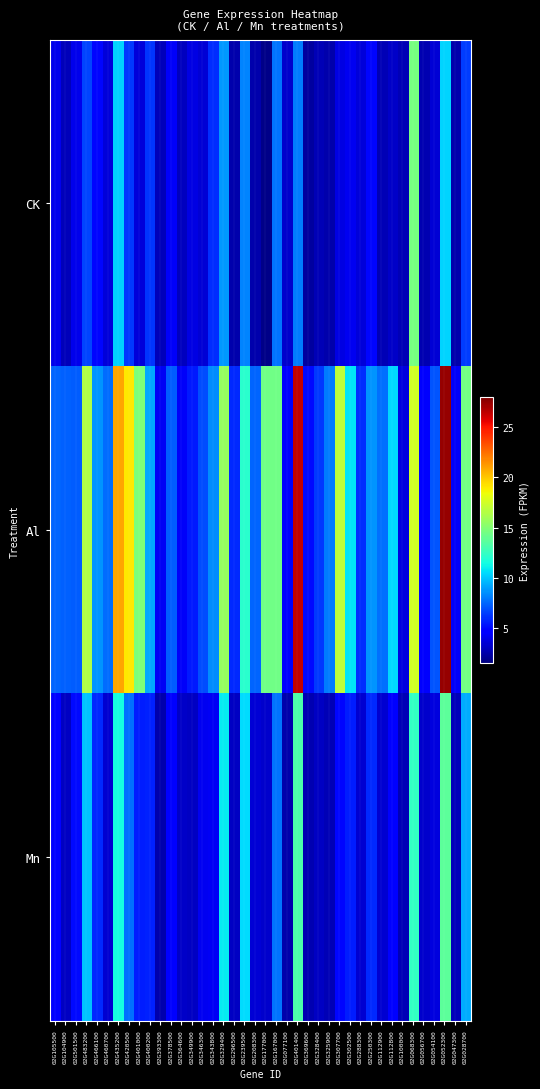

Reading right to left, what are all the values shown in this chart?

CK: 02G028700=6.4	02G047300=2.6	02G052300=10.4	02G054100=3.5	02G056700=2.7	02G068300=14.6	02G100000=2.8	02G112800=3.3	02G112900=2.8	02G250300=5.0	02G288300=3.6	02G302500=4.1	02G307700=3.8	02G325900=2.5	02G328400=2.8	02G369600=2.3	02G401400=8.1	02G077100=3.3	02G167000=7.9	02G177000=1.8	02G208300=2.6	02G239500=8.3	02G296500=2.6	02G329400=8.8	02G343800=6.0	02G346300=3.6	02G349900=3.8	02G364600=3.0	02G378500=4.3	02G393300=2.9	02G400200=6.2	02G401000=3.6	02G420500=6.3	02G435200=10.3	02G460700=3.6	02G466100=5.0	02G483200=6.6	02G501500=4.0	02G104900=2.9	02G105500=4.0
Al: 02G028700=14.5	02G047300=4.3	02G052300=27.5	02G054100=7.0	02G056700=4.5	02G068300=17.5	02G100000=3.7	02G112800=10.5	02G112900=7.7	02G250300=8.7	02G288300=6.0	02G302500=10.8	02G307700=16.9	02G325900=8.1	02G328400=6.3	02G369600=5.0	02G401400=26.4	02G077100=4.8	02G167000=14.4	02G177000=14.4	02G208300=7.4	02G239500=12.1	02G296500=5.9	02G329400=15.6	02G343800=8.5	02G346300=6.9	02G349900=5.5	02G364600=4.4	02G378500=7.2	02G393300=4.2	02G400200=9.2	02G401000=14.8	02G420500=19.0	02G435200=20.9	02G460700=7.7	02G466100=8.7	02G483200=16.4	02G501500=7.3	02G104900=7.3	02G105500=7.5
Mn: 02G028700=9.3	02G047300=2.9	02G052300=13.7	02G054100=3.7	02G056700=3.3	02G068300=12.4	02G100000=2.8	02G112800=4.7	02G112900=3.4	02G250300=5.9	02G288300=3.4	02G302500=5.6	02G307700=5.0	02G325900=2.7	02G328400=3.1	02G369600=2.7	02G401400=13.2	02G077100=2.6	02G167000=7.9	02G177000=3.3	02G208300=3.5	02G239500=10.5	02G296500=3.1	02G329400=10.9	02G343800=4.2	02G346300=4.1	02G349900=3.1	02G364600=3.2	02G378500=4.6	02G393300=2.6	02G400200=5.7	02G401000=5.6	02G420500=7.7	02G435200=11.5	02G460700=3.4	02G466100=5.9	02G483200=9.9	02G501500=5.1	02G104900=3.1	02G105500=4.6